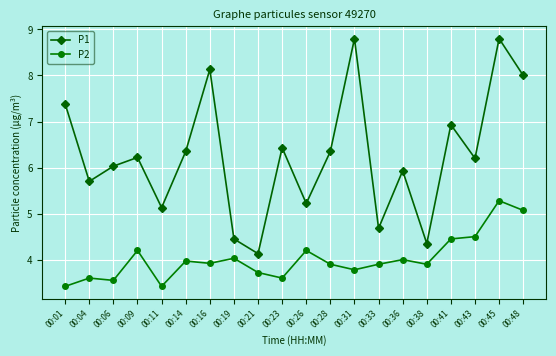

The value of P2 at 00:36 is 4.0. True or false?

True